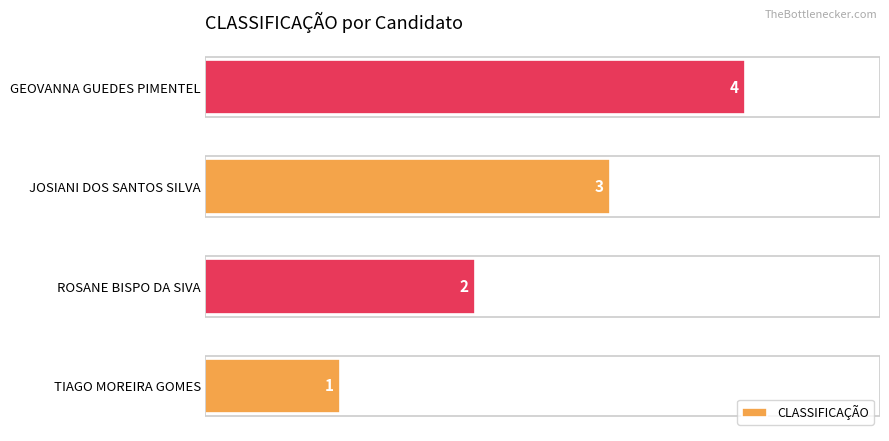

Is it true that the value at ROSANE BISPO DA SIVA is 1?

False